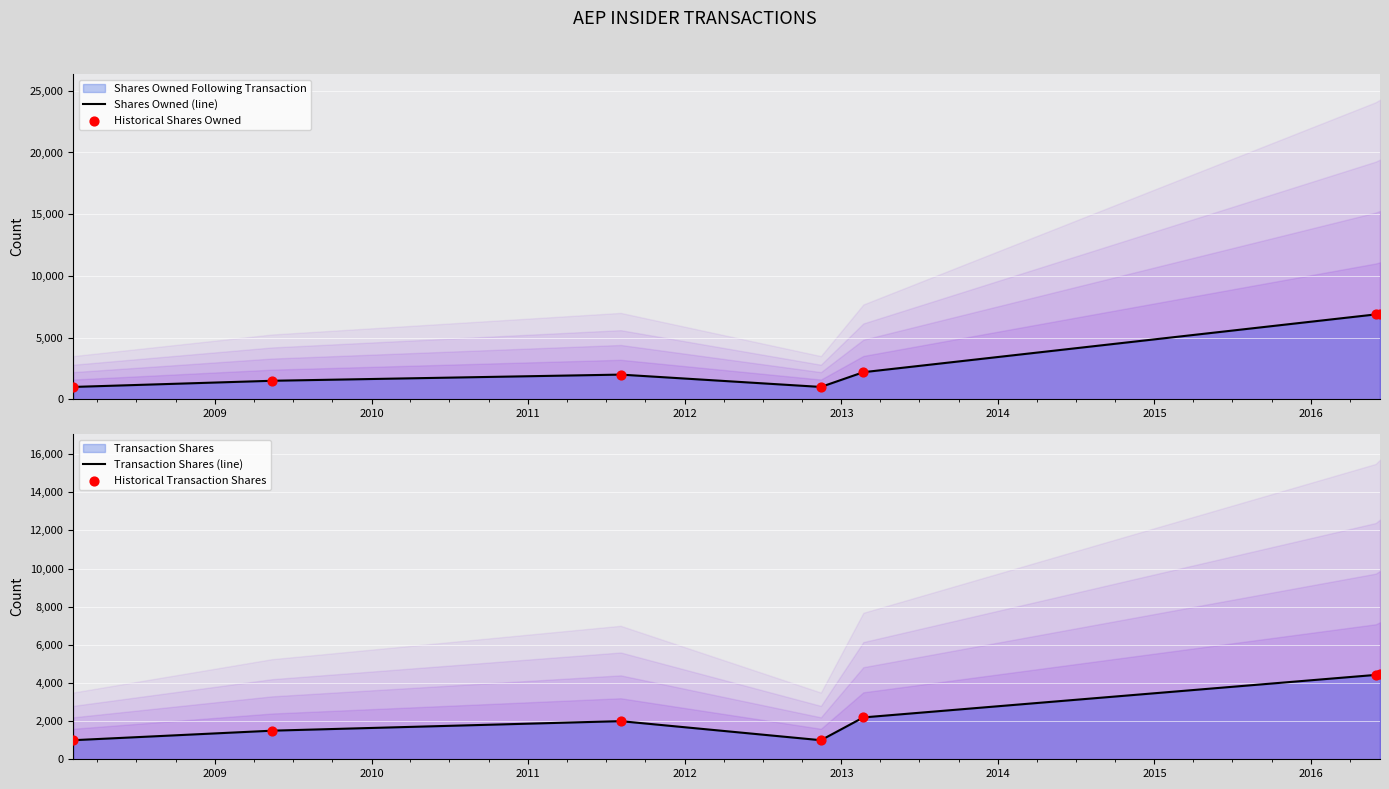

Which series has the largest total across all categories?

Shares Owned (line)